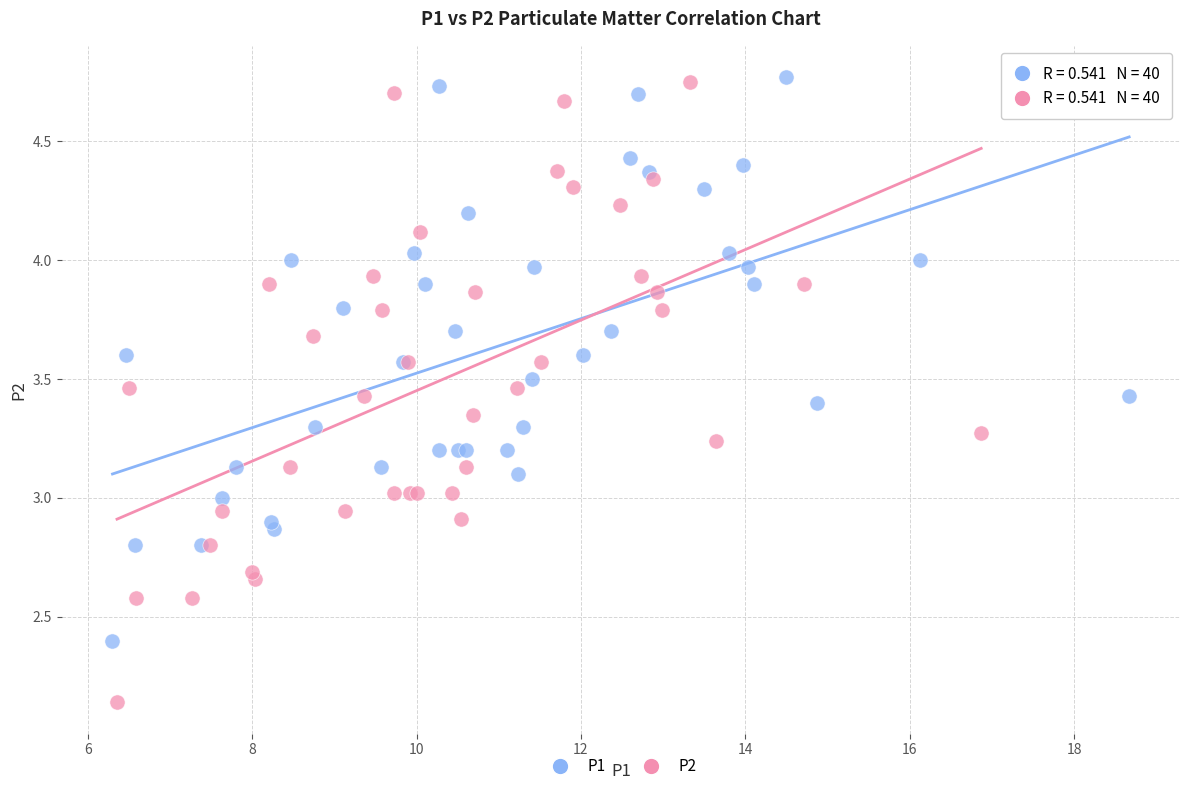

Which series has the largest Y range (max minus min)?

P2